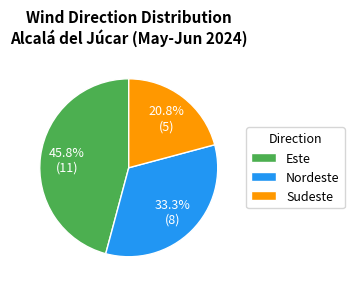

What is the smallest slice in the pie chart?

Sudeste